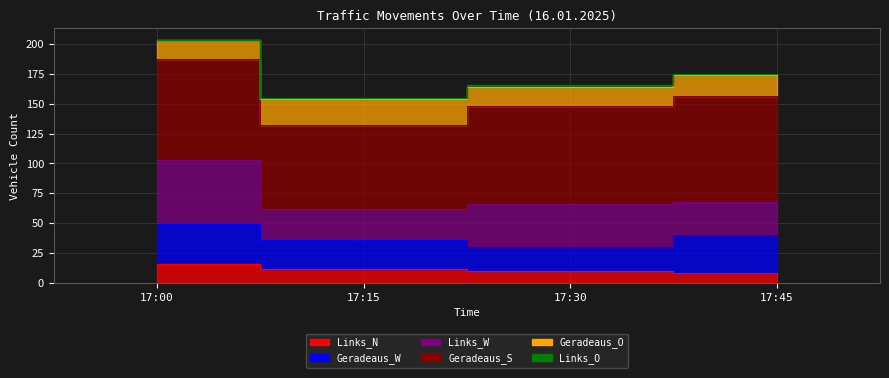

True or false: Geradeaus_O and Geradeaus_S intersect in this chart.

False